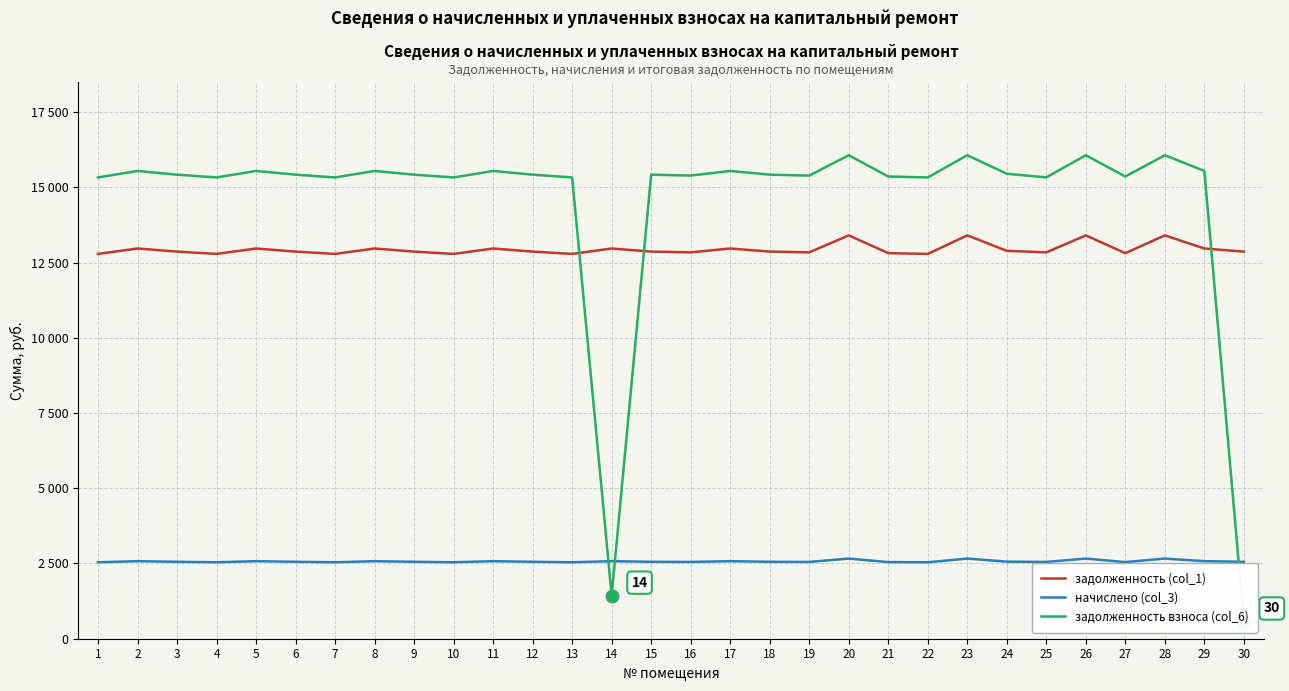

How many interior local peaks does the начислено (col_3) series have?

10